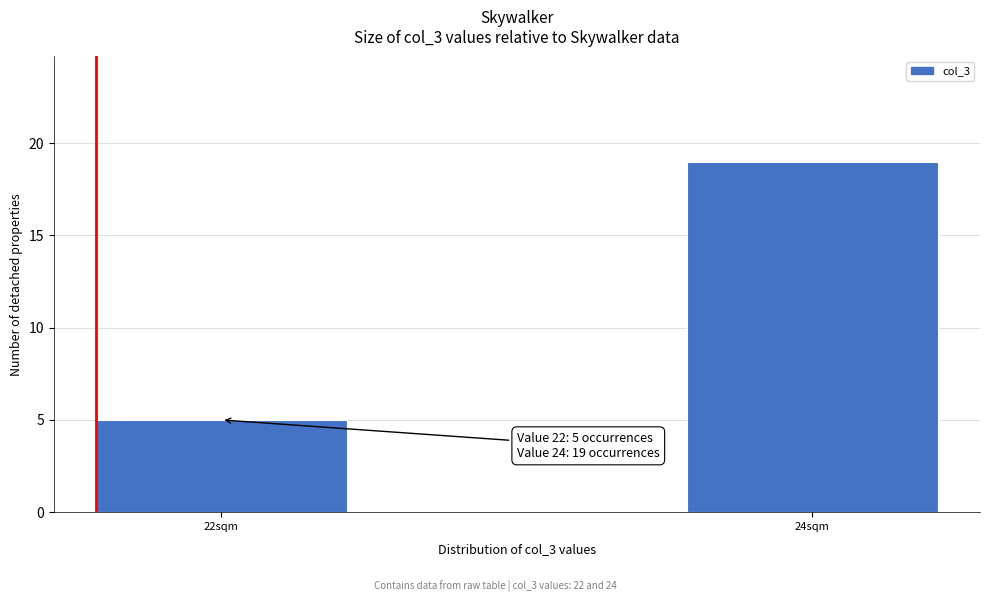

Reading left to right, extract all data points from this chart.

22sqm=5	24sqm=19